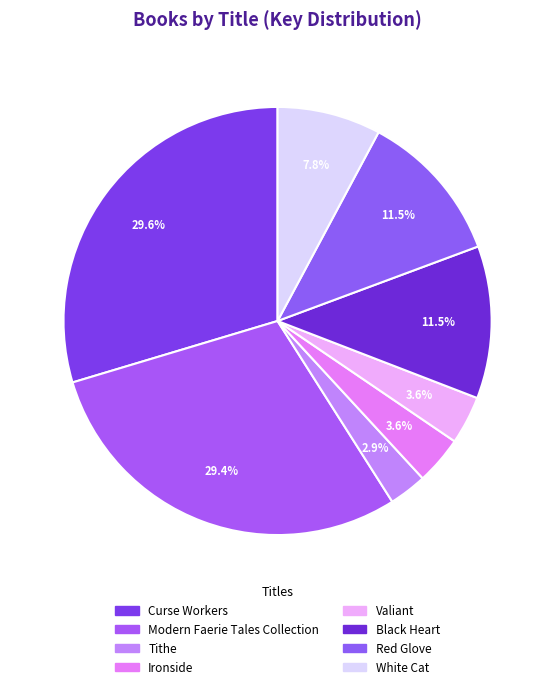

Which has a higher value, Black Heart or White Cat?

Black Heart